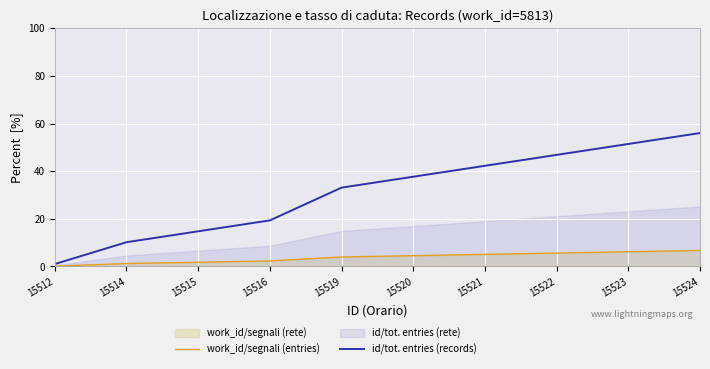

Where does the work_id/segnali (entries) series first go above 4?

15520